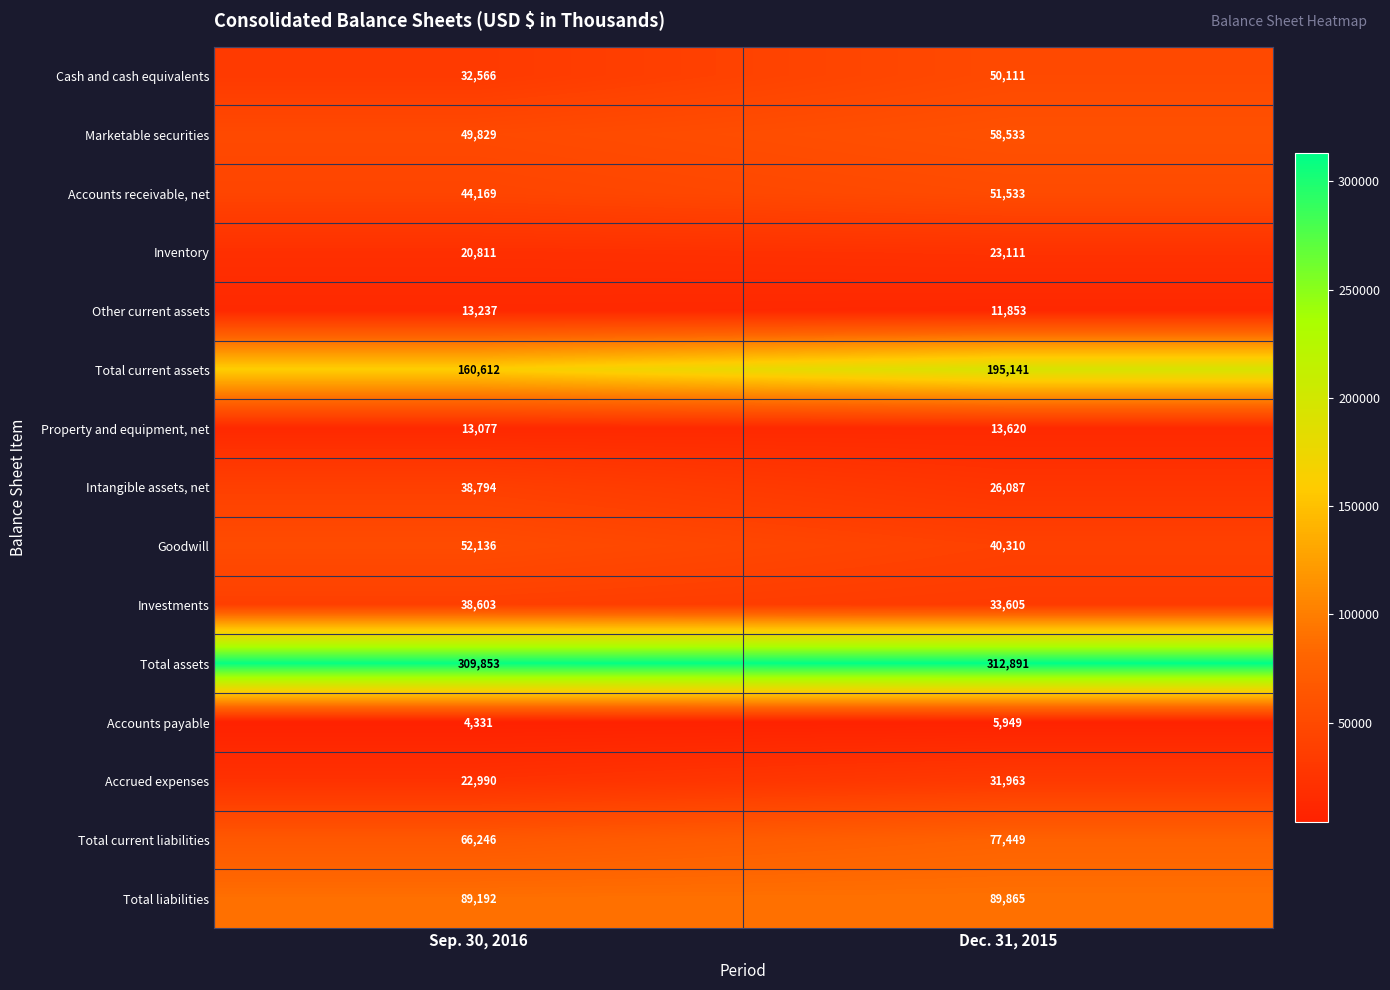

Reading left to right, list all the values displayed in this chart.

Cash and cash equivalents: 32566	50111
Marketable securities: 49829	58533
Accounts receivable, net: 44169	51533
Inventory: 20811	23111
Other current assets: 13237	11853
Total current assets: 160612	195141
Property and equipment, net: 13077	13620
Intangible assets, net: 38794	26087
Goodwill: 52136	40310
Investments: 38603	33605
Total assets: 309853	312891
Accounts payable: 4331	5949
Accrued expenses: 22990	31963
Total current liabilities: 66246	77449
Total liabilities: 89192	89865